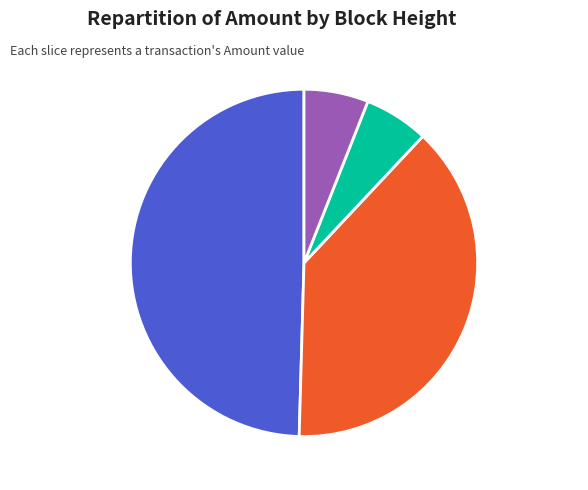

Between Height 621646 6.0% and Height 648422 38.4%, which is larger?

Height 648422 38.4%